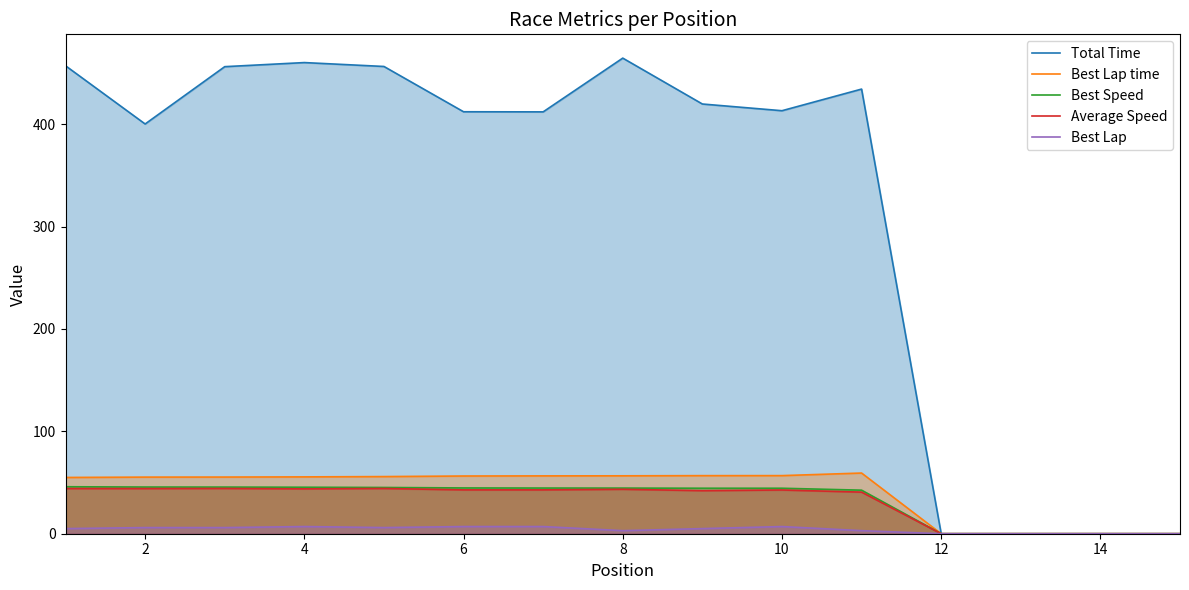

Does the chart display data point markers on the line(s)?

No